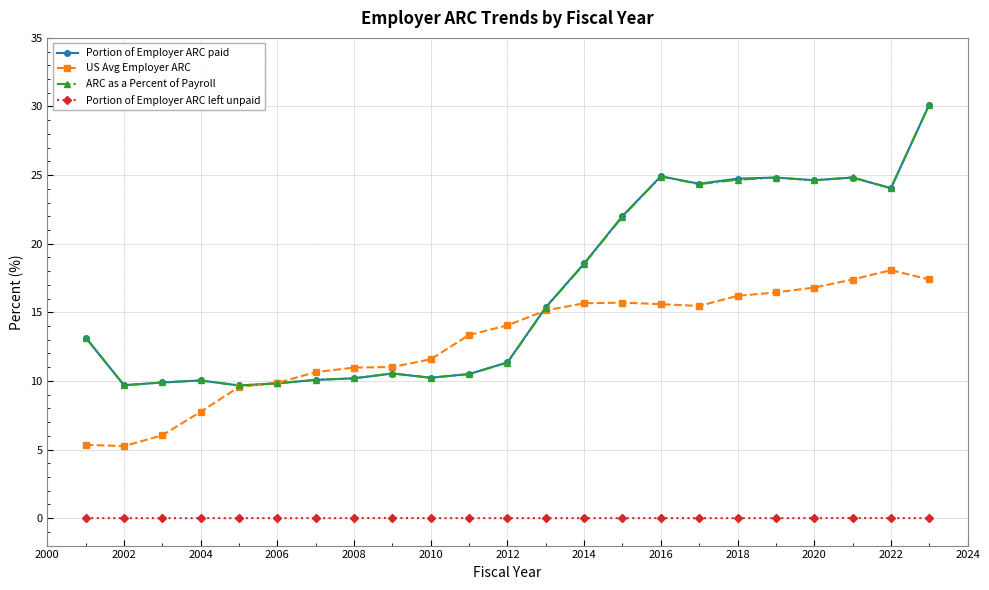

Which series has the largest range (max minus min)?

ARC as a Percent of Payroll